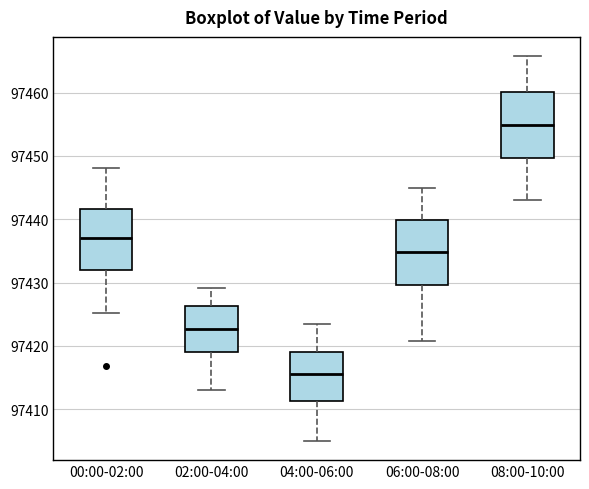

Where does the upper whisker of the box for 04:00-06:00 end on the y-axis? The values are not printed on the chart, so give them approximately, as read against the axis.

97424